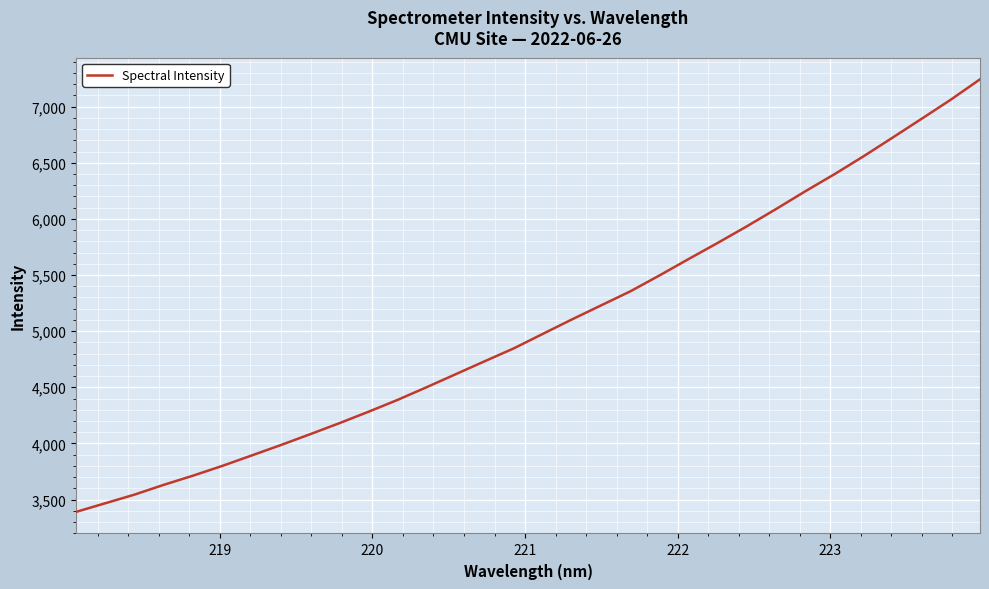

What is the greatest value displayed?

7243.3